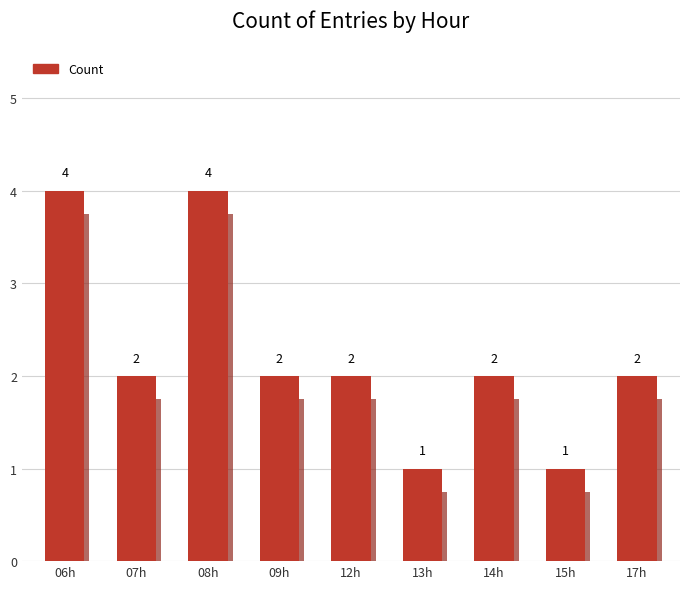

Is it true that the value at AB_08:50 is 16?

False